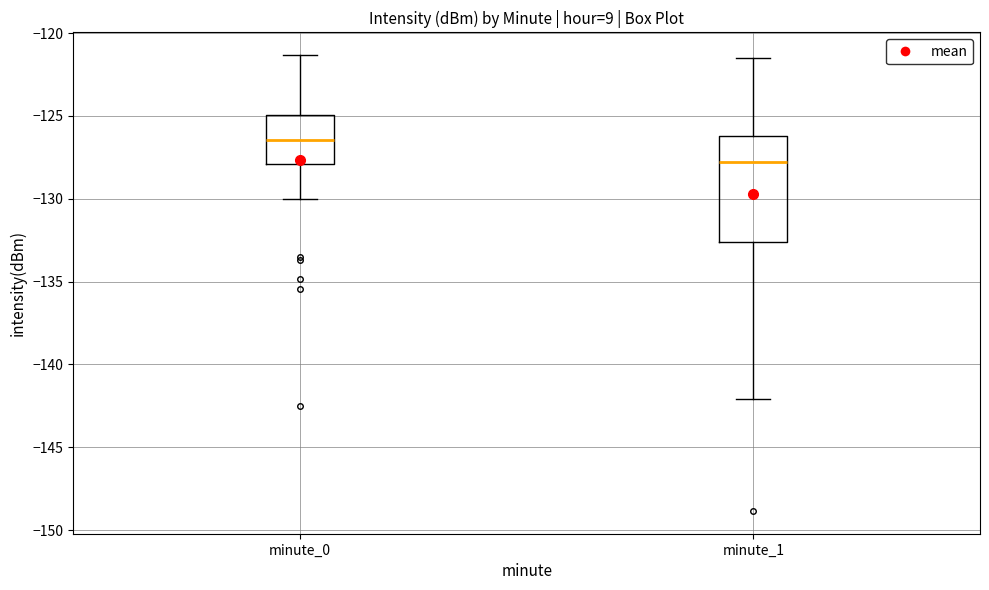

Which box has the highest median line?

minute_0